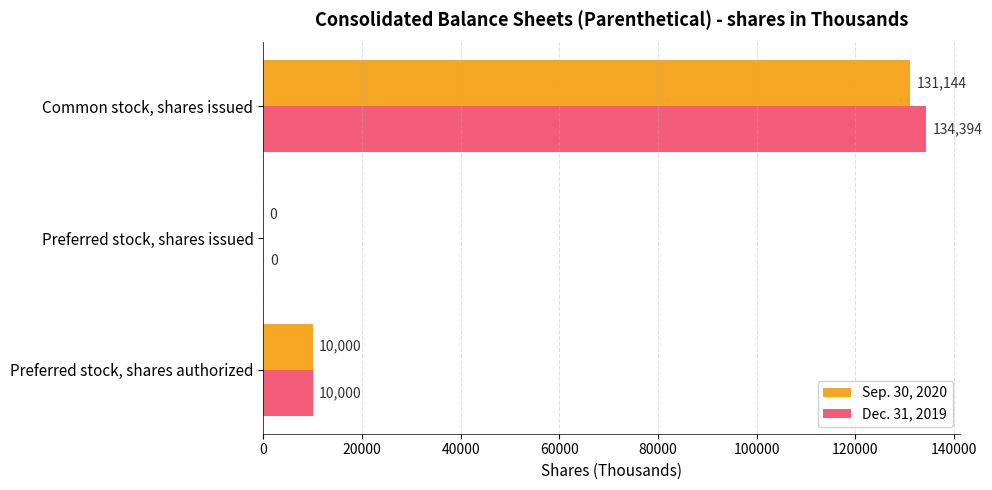

Where is Sep. 30, 2020 nearest to the value 65572?

Preferred stock, shares authorized